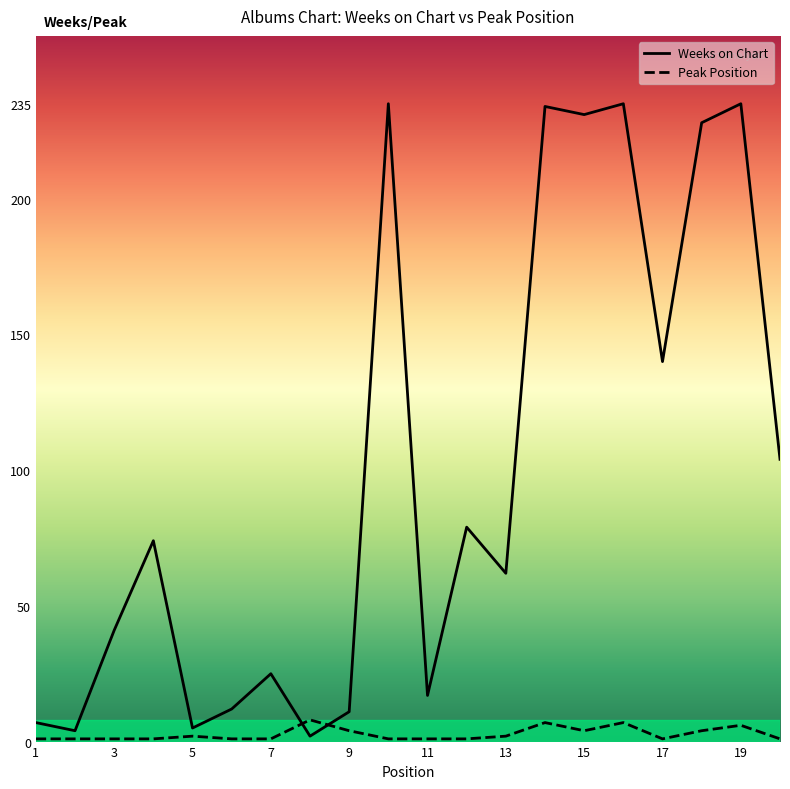

After their last crossing, which series has the higher values: Peak Position or Weeks on Chart?

Weeks on Chart